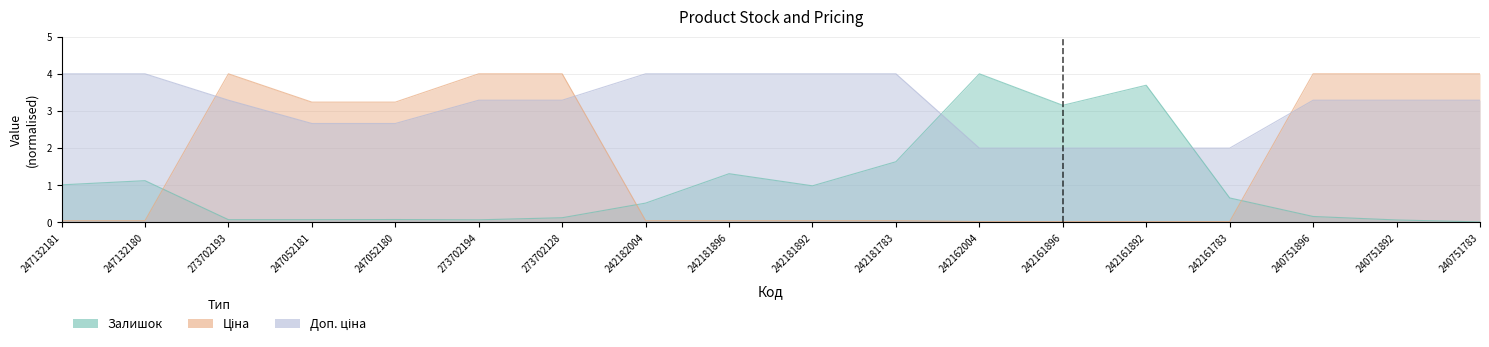

Reading left to right, what are all the values shown in this chart?

Залишок: 247132181=1.0	247132180=1.1	273702193=0.1	247052181=0.1	247052180=0.1	273702194=0.1	273702128=0.1	242182004=0.5	242181896=1.3	242181892=1.0	242181783=1.6	242162004=4.0	242161896=3.2	242161892=3.7	242161783=0.7	240751896=0.2	240751892=0.1	240751783=0.0
Ціна: 247132181=0.0	247132180=0.0	273702193=4.0	247052181=3.2	247052180=3.2	273702194=4.0	273702128=4.0	242182004=0.0	242181896=0.0	242181892=0.0	242181783=0.0	242162004=0.0	242161896=0.0	242161892=0.0	242161783=0.0	240751896=4.0	240751892=4.0	240751783=4.0
Доп. ціна: 247132181=4.0	247132180=4.0	273702193=3.3	247052181=2.7	247052180=2.7	273702194=3.3	273702128=3.3	242182004=4.0	242181896=4.0	242181892=4.0	242181783=4.0	242162004=2.0	242161896=2.0	242161892=2.0	242161783=2.0	240751896=3.3	240751892=3.3	240751783=3.3